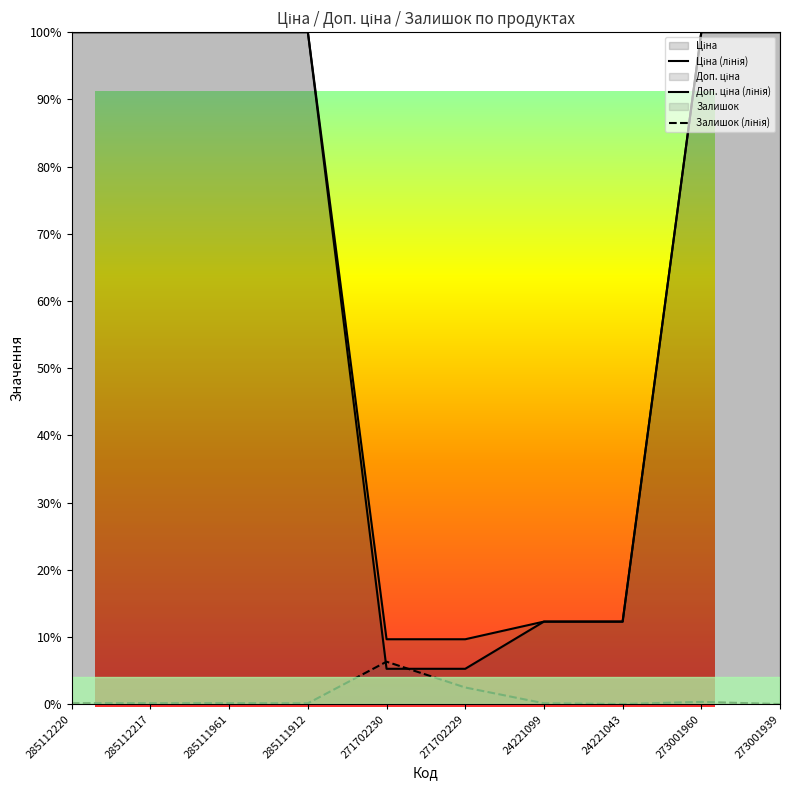

Reading left to right, list all the values displayed in this chart.

Ціна (лінія): 1.0	1.0	1.0	1.0	0.1	0.1	0.1	0.1	1.0	1.0
Доп. ціна (лінія): 1.0	1.0	1.0	1.0	0.1	0.1	0.1	0.1	1.0	1.0
Залишок (лінія): 0.0	0.0	0.0	0.0	0.1	0.0	0.0	0.0	0.0	0.0